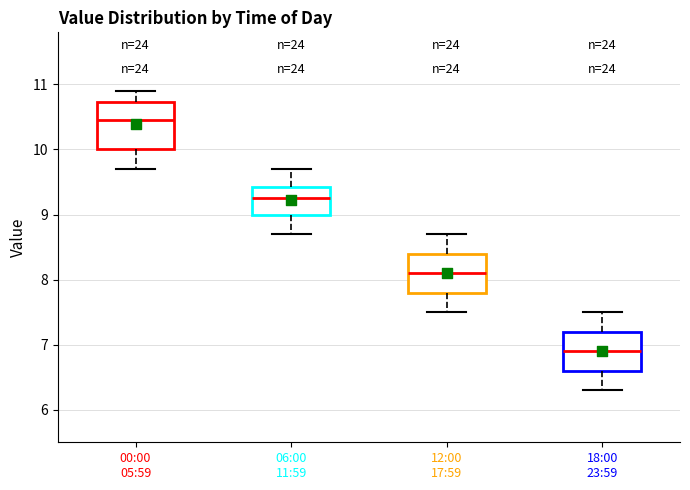

Reading left to right, read every box against the y-axis: the position of its median line, the range the box covers, and the ends of its whiskers. The values are not printed on the chart, so give them approximately, as read against the axis.

00:00 05:59: median 10.5, box 10.0 to 10.7, whiskers 9.7 to 10.9
06:00 11:59: median 9.3, box 9.0 to 9.4, whiskers 8.7 to 9.7
12:00 17:59: median 8.1, box 7.8 to 8.4, whiskers 7.5 to 8.7
18:00 23:59: median 6.9, box 6.6 to 7.2, whiskers 6.3 to 7.5